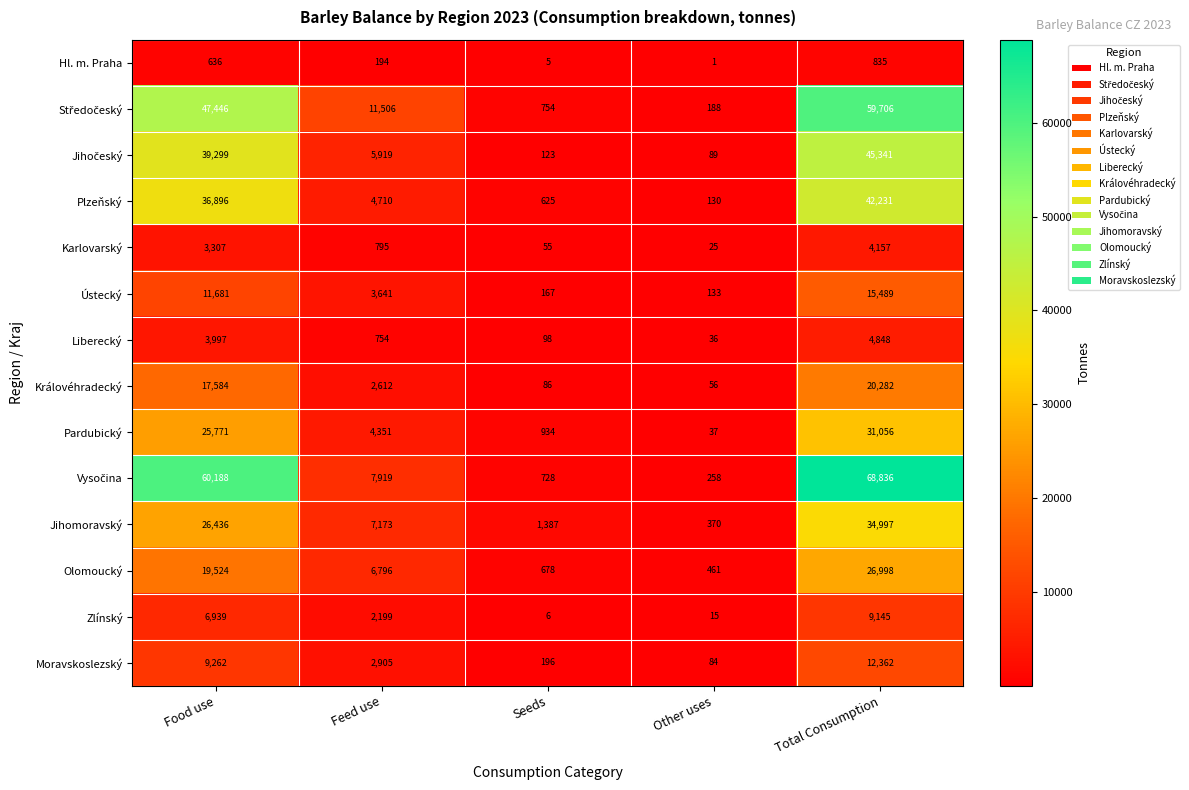

Rank the categories by Hl. m. Praha value from highest to lowest.

Total Consumption, Food use, Feed use, Seeds, Other uses